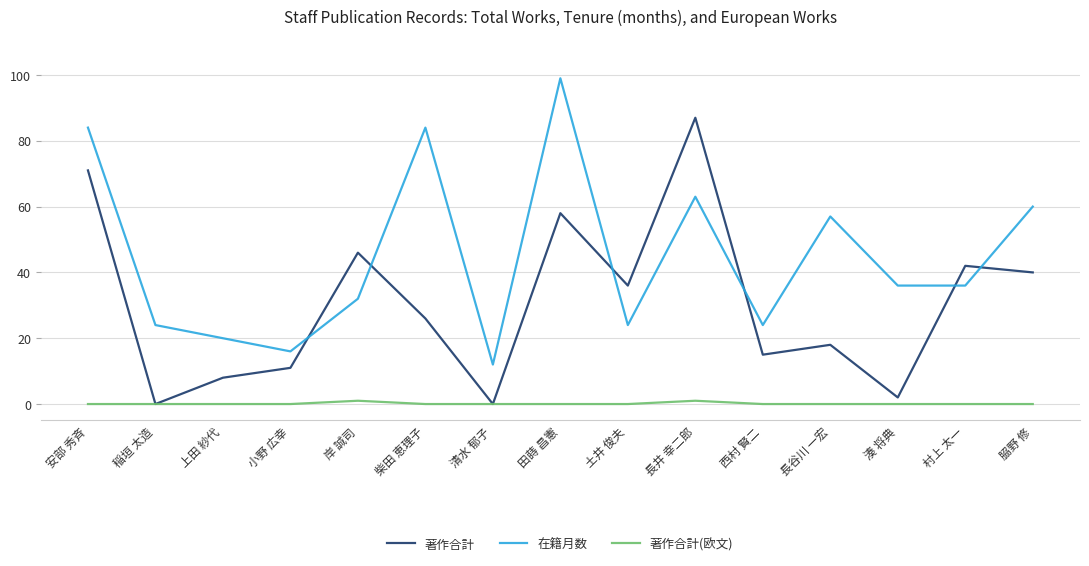

Count the number of data series in this chart.

3